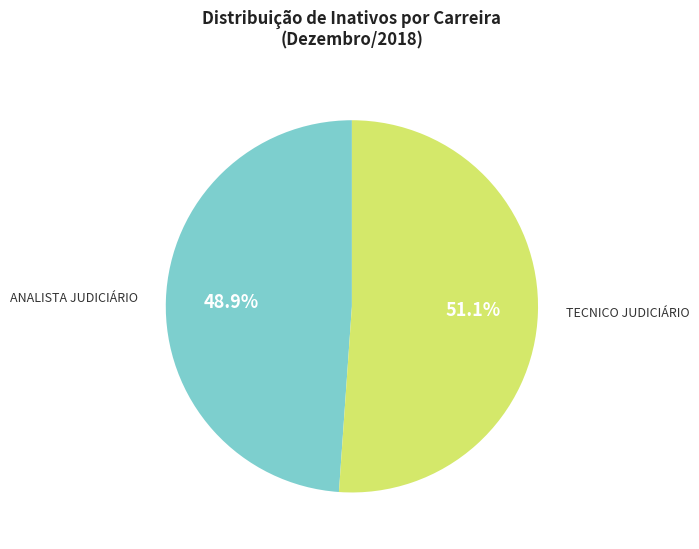

Is there any slice that represents more than half of the pie?

Yes